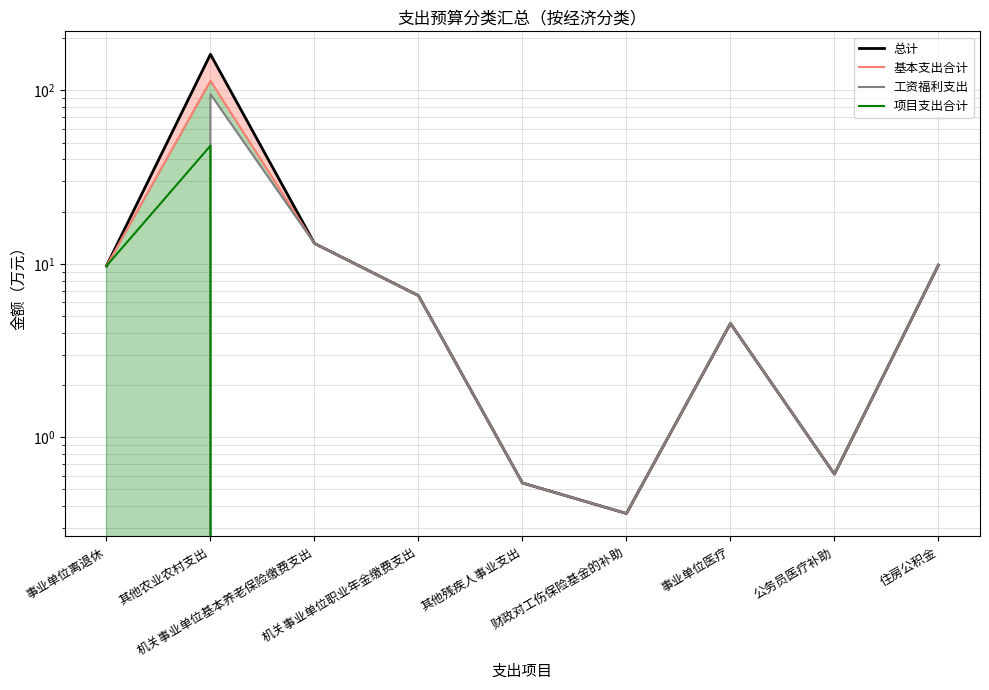

Which series has the largest total across all categories?

总计